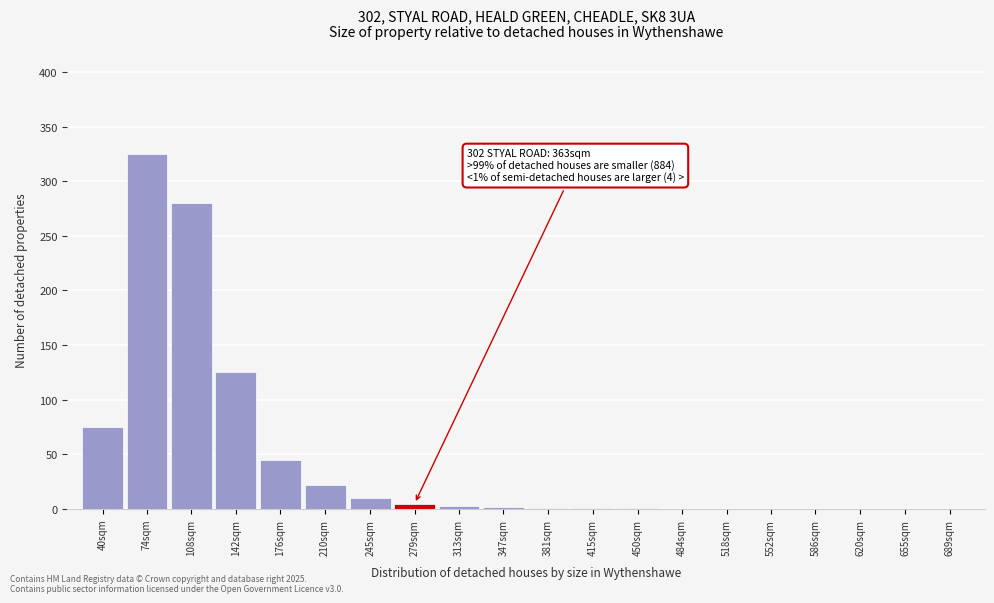

True or false: the data shows 0 at 586sqm.

True